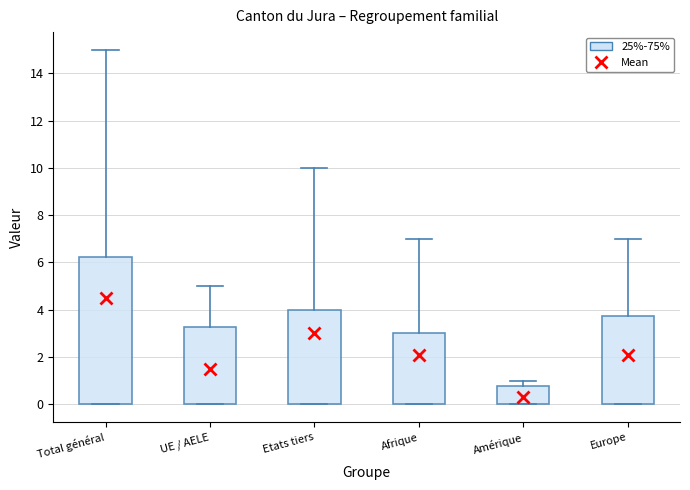

Where is the lower edge of the box for Europe on the y-axis? The values are not printed on the chart, so give them approximately, as read against the axis.

0.0